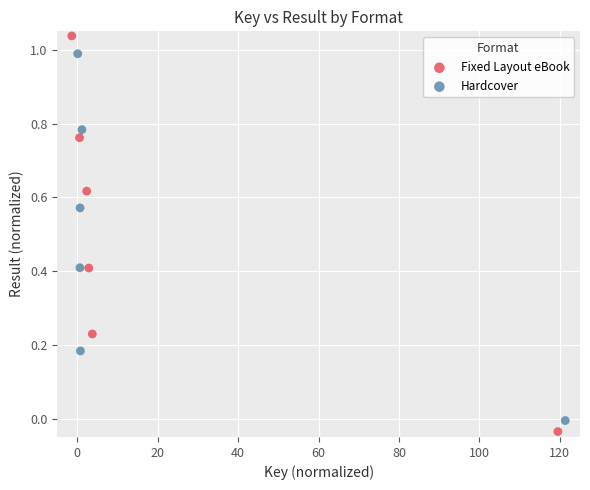

Which series reaches the maximum Y coordinate?

Fixed Layout eBook